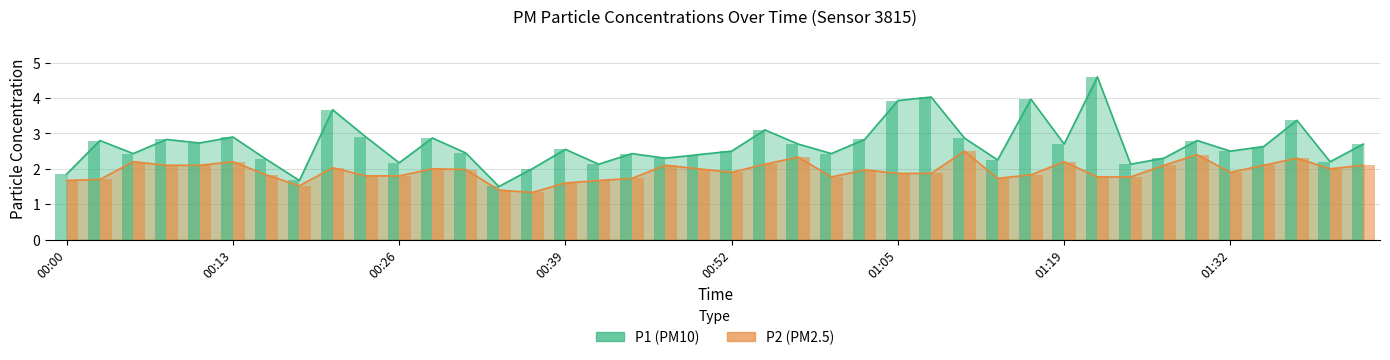

What is the maximum value for P2?

2.5